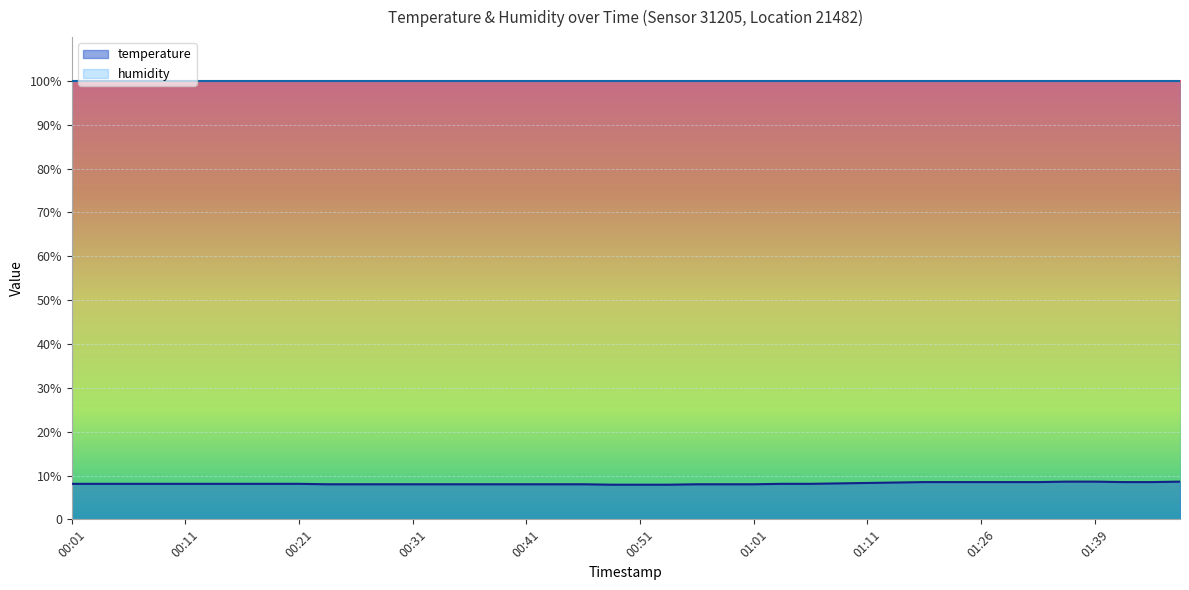

Rank the categories by value from lowest to highest.

00:48, 00:51, 00:53, 00:23, 00:26, 00:28, 00:31, 00:33, 00:36, 00:38, 00:41, 00:43, 00:46, 00:56, 00:58, 01:01, 00:01, 00:03, 00:06, 00:08, 00:11, 00:13, 00:16, 00:18, 00:21, 01:03, 01:06, 01:08, 01:11, 01:13, 01:21, 01:24, 01:26, 01:31, 01:34, 01:42, 01:44, 01:36, 01:39, 01:47